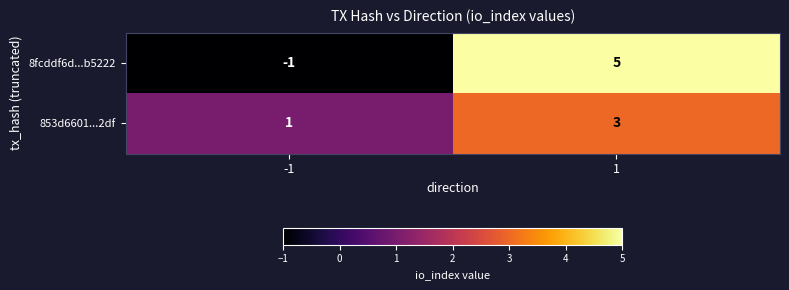

What is the sum of the 853d6601...2df values at -1 and 1?

4